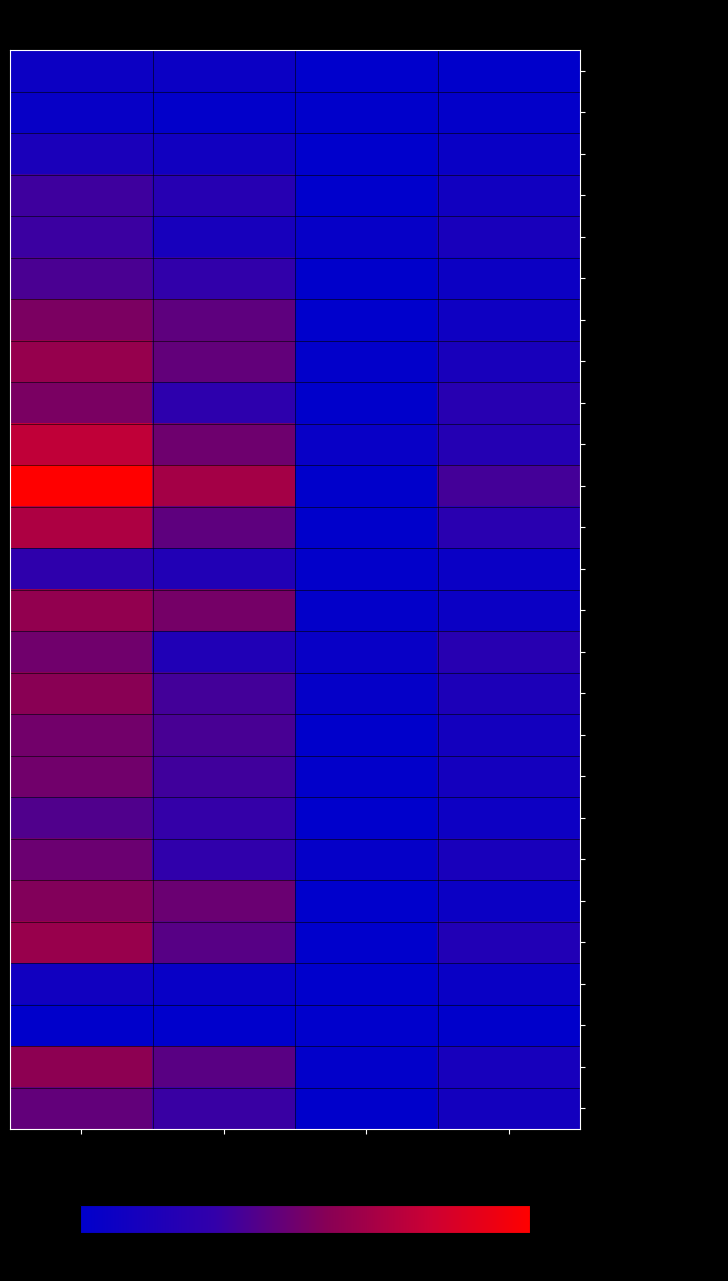

What is the total value across all series at Pemberian?

697275000